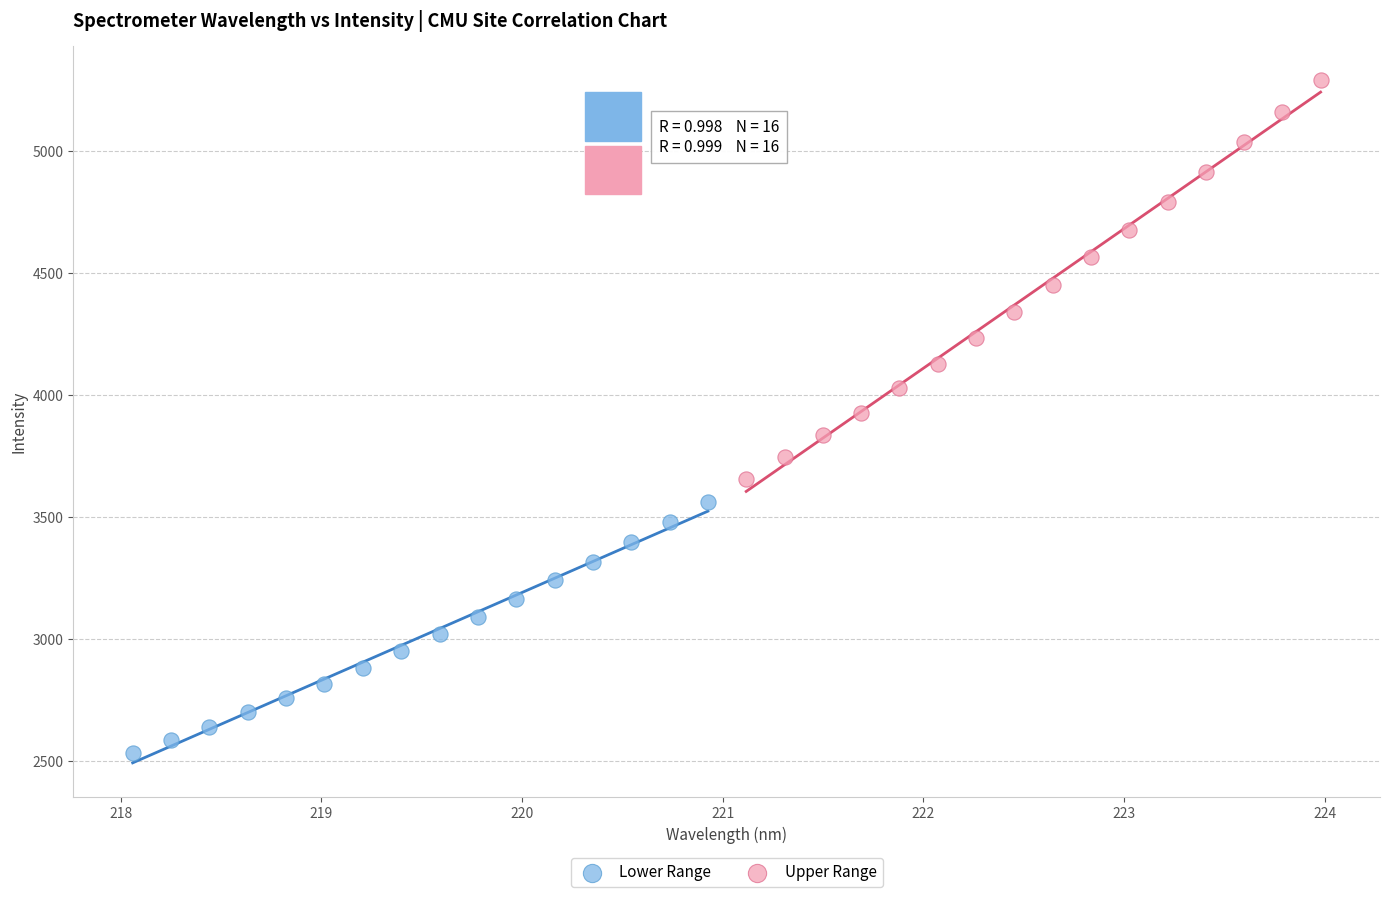

Which series contains the lowest Y value?

Lower Range